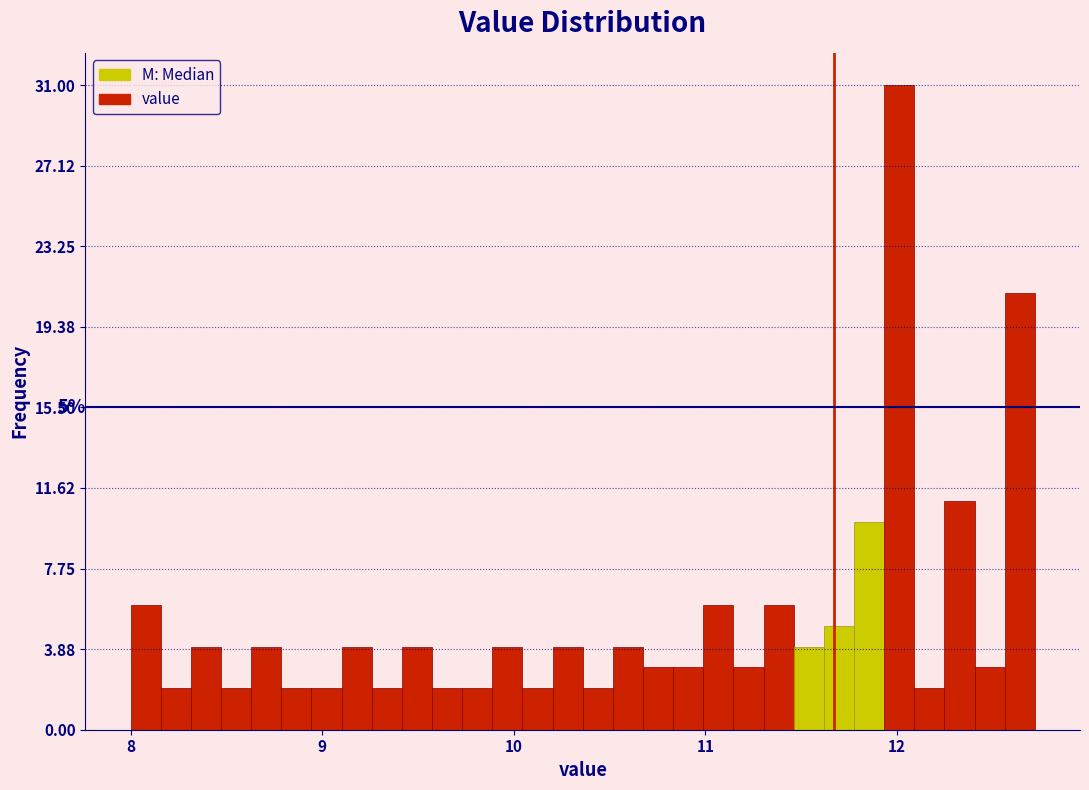

Read against the x-axis, roughly where is the centre of the tallest bar?

12.0